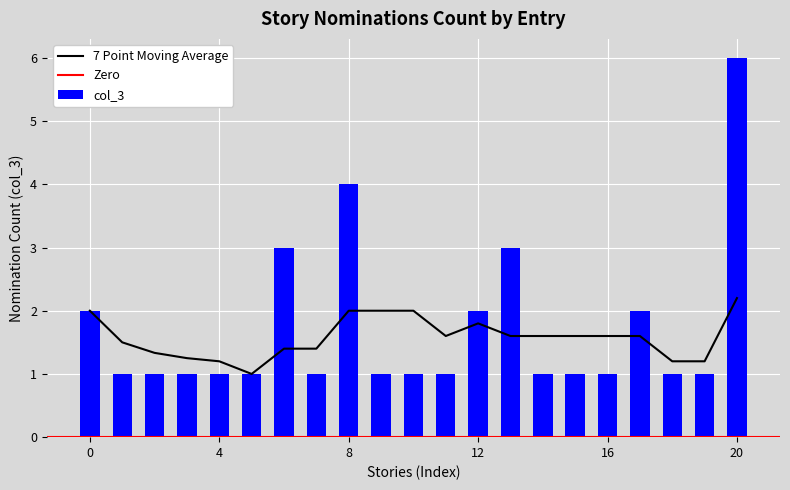

Is it true that col_3 equals 4 at 8?

True